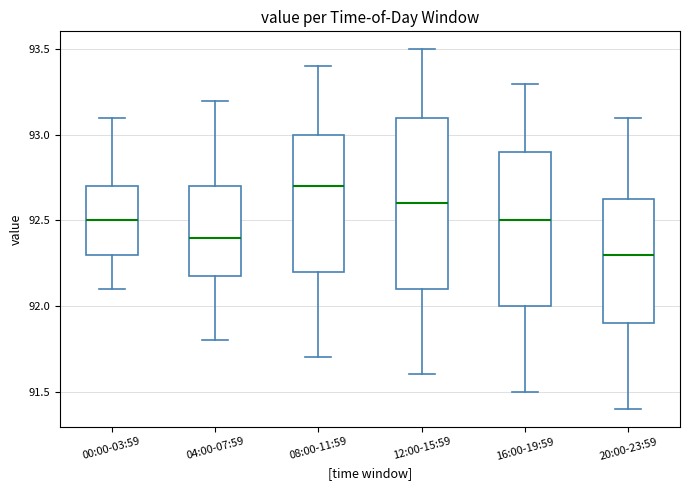

Reading left to right, transcribe this box plot: for each box, give where its median line is, the range the box spans, and where its two whiskers end, as read against the y-axis. The values are not printed on the chart, so give them approximately, as read against the axis.

00:00-03:59: median 92.50, box 92.30 to 92.70, whiskers 92.10 to 93.10
04:00-07:59: median 92.40, box 92.20 to 92.70, whiskers 91.80 to 93.20
08:00-11:59: median 92.70, box 92.20 to 93.00, whiskers 91.70 to 93.40
12:00-15:59: median 92.60, box 92.10 to 93.10, whiskers 91.60 to 93.50
16:00-19:59: median 92.50, box 92.00 to 92.90, whiskers 91.50 to 93.30
20:00-23:59: median 92.30, box 91.90 to 92.65, whiskers 91.40 to 93.10